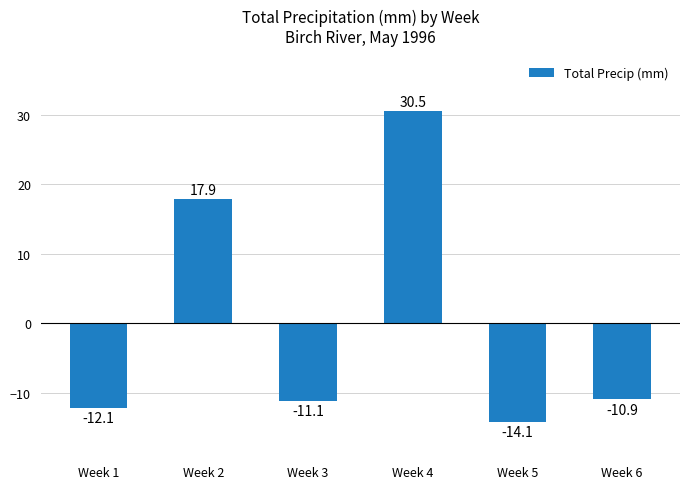

Which label corresponds to the largest value in the chart?

Week 4